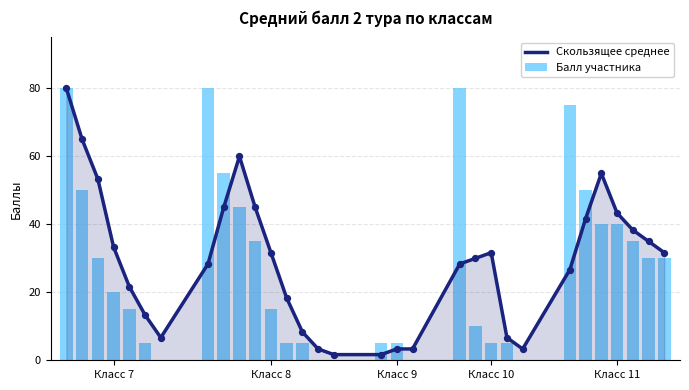

Which series has the largest total across all categories?

Скользящее среднее